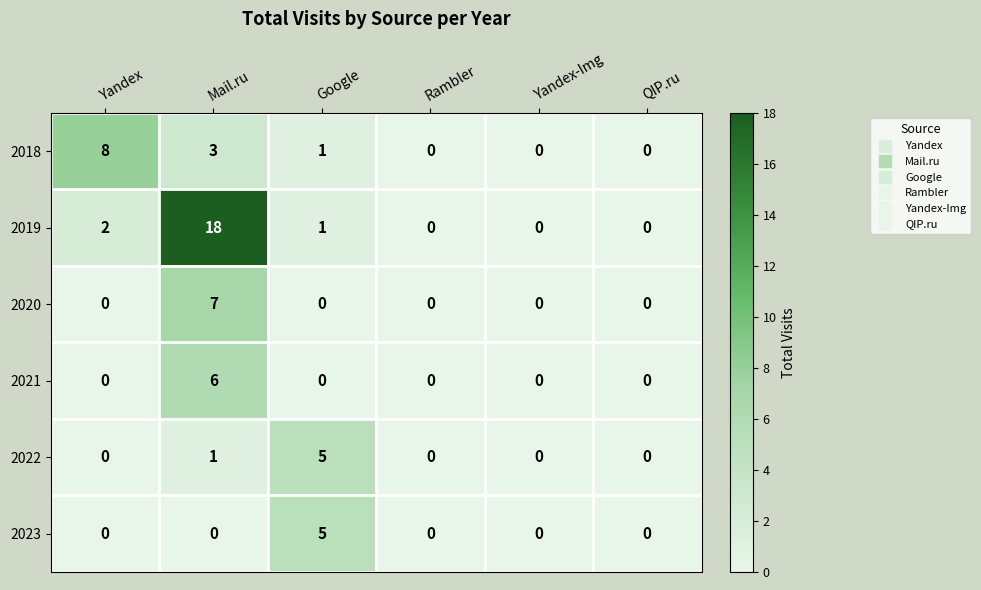

At how many categories does at least one series exceed 1?

3